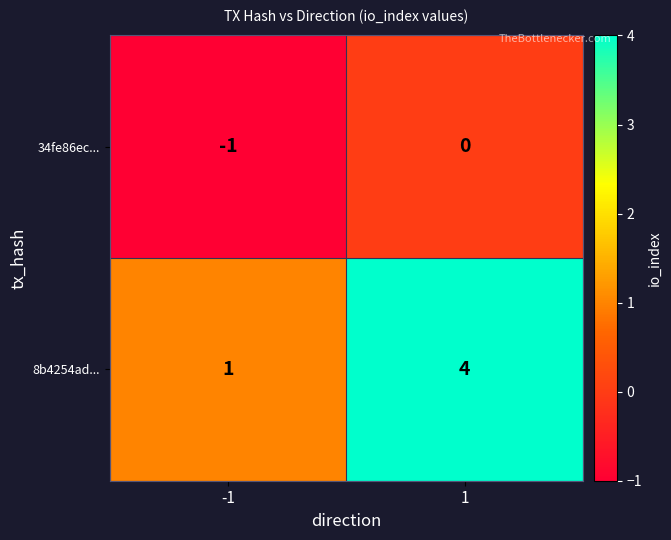

What is the difference between the 8b4254ad... values at -1 and 1?

3